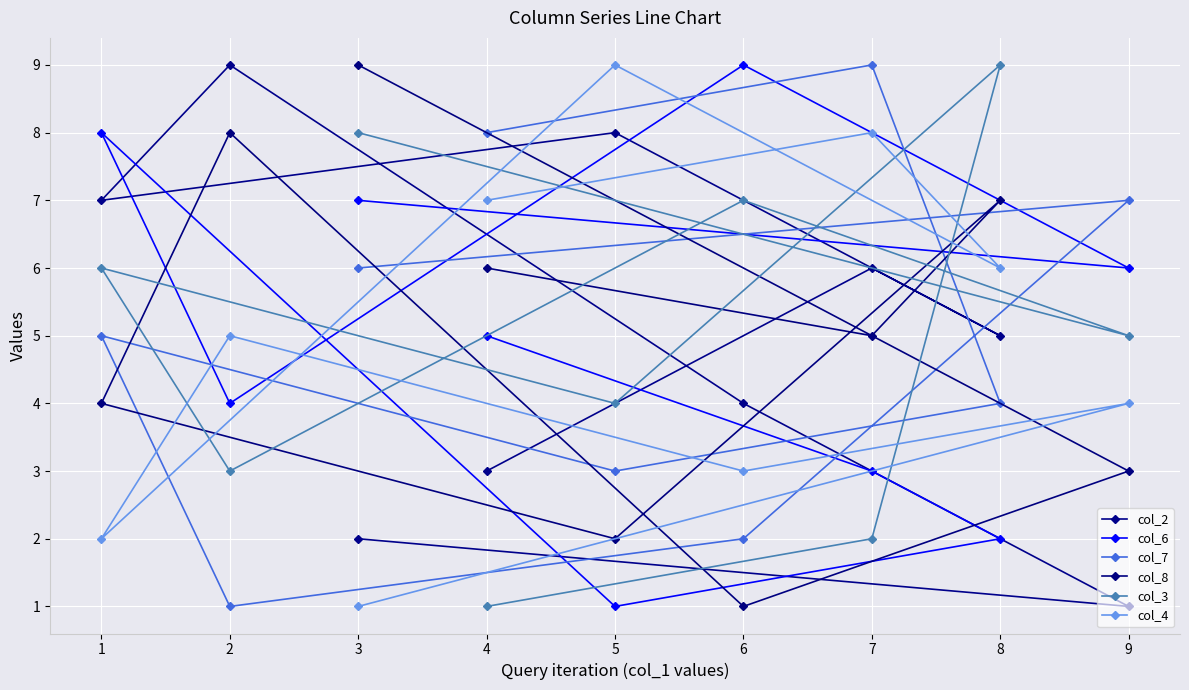

Where is the first local maximum for col_4?

9